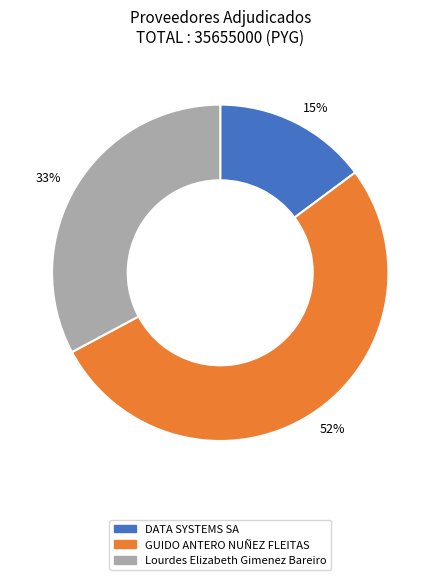

To the nearest percent, what is the combined percentage of 52% and 33%?

85%